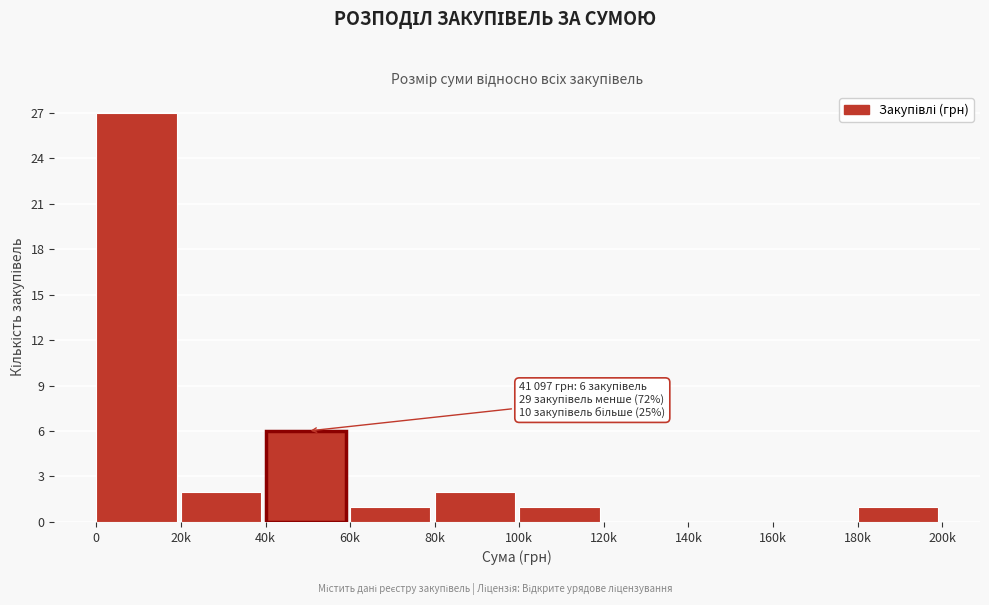

Reading left to right, extract all data points from this chart.

0=27	20k=2	40k=6	60k=1	80k=2	100k=1	120k=0	140k=0	160k=0	180k=1